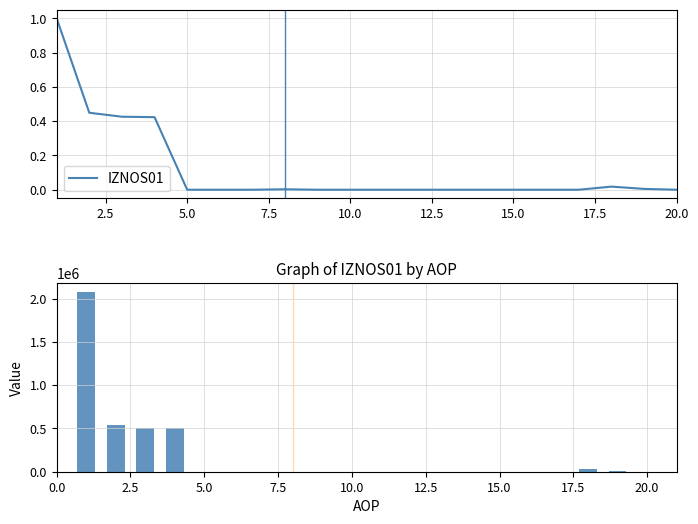

Is it true that IZNOS01 equals 0.0 at 5.0?

True